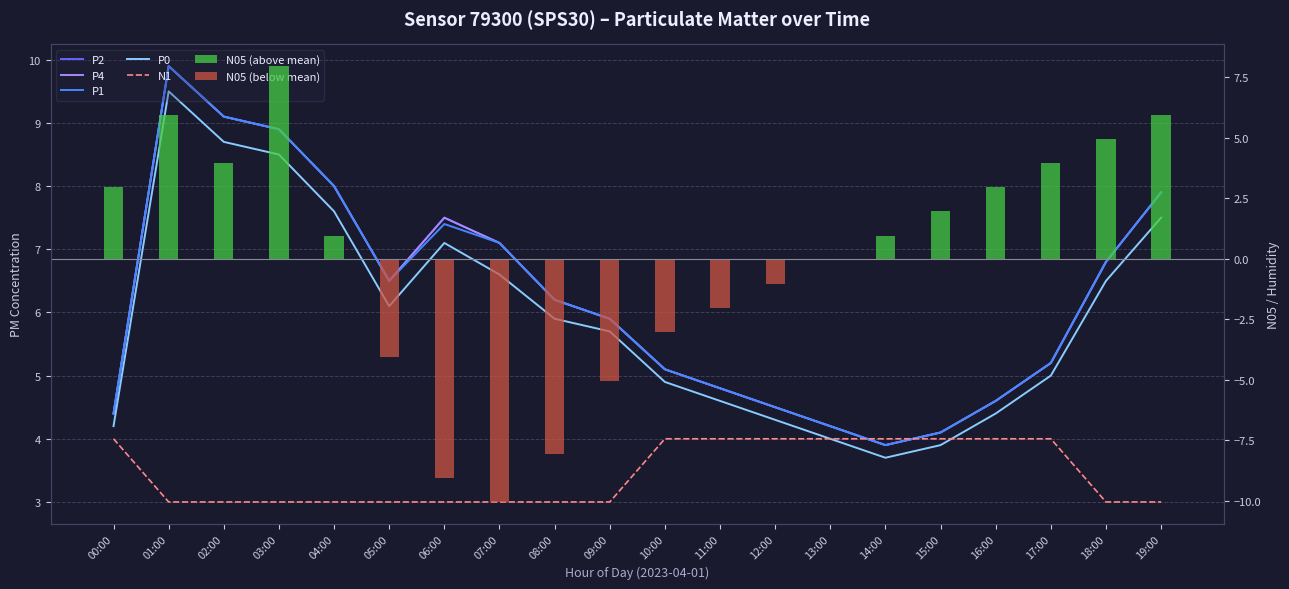

What is the difference between the second highest and minimum values in the P1 series?

5.2